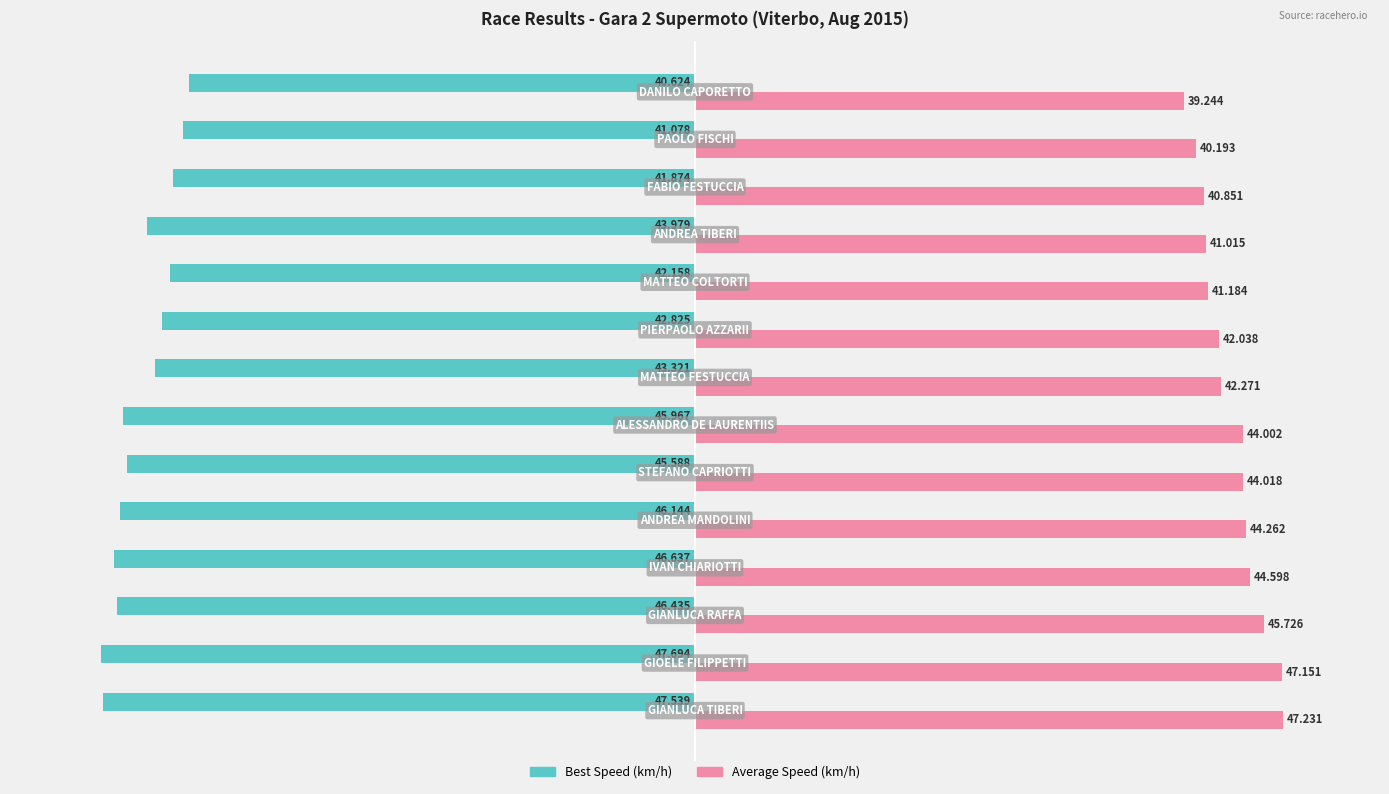

How many data points does each series have?

14